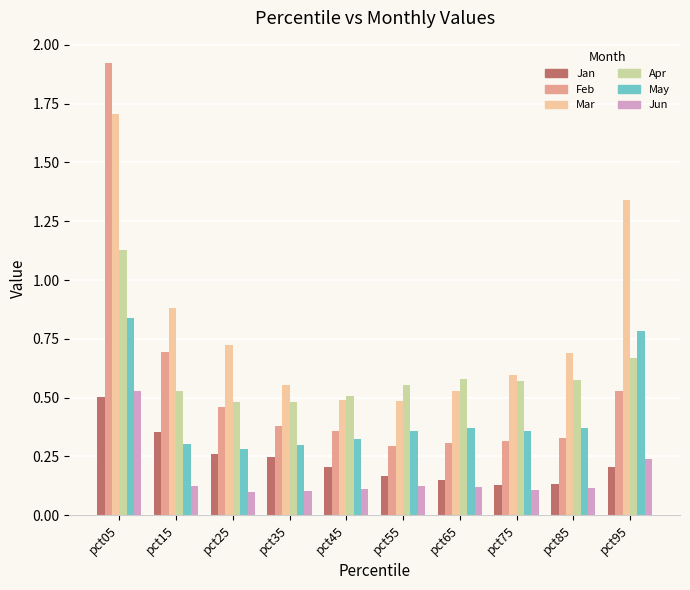

Which series has the largest range (max minus min)?

Feb